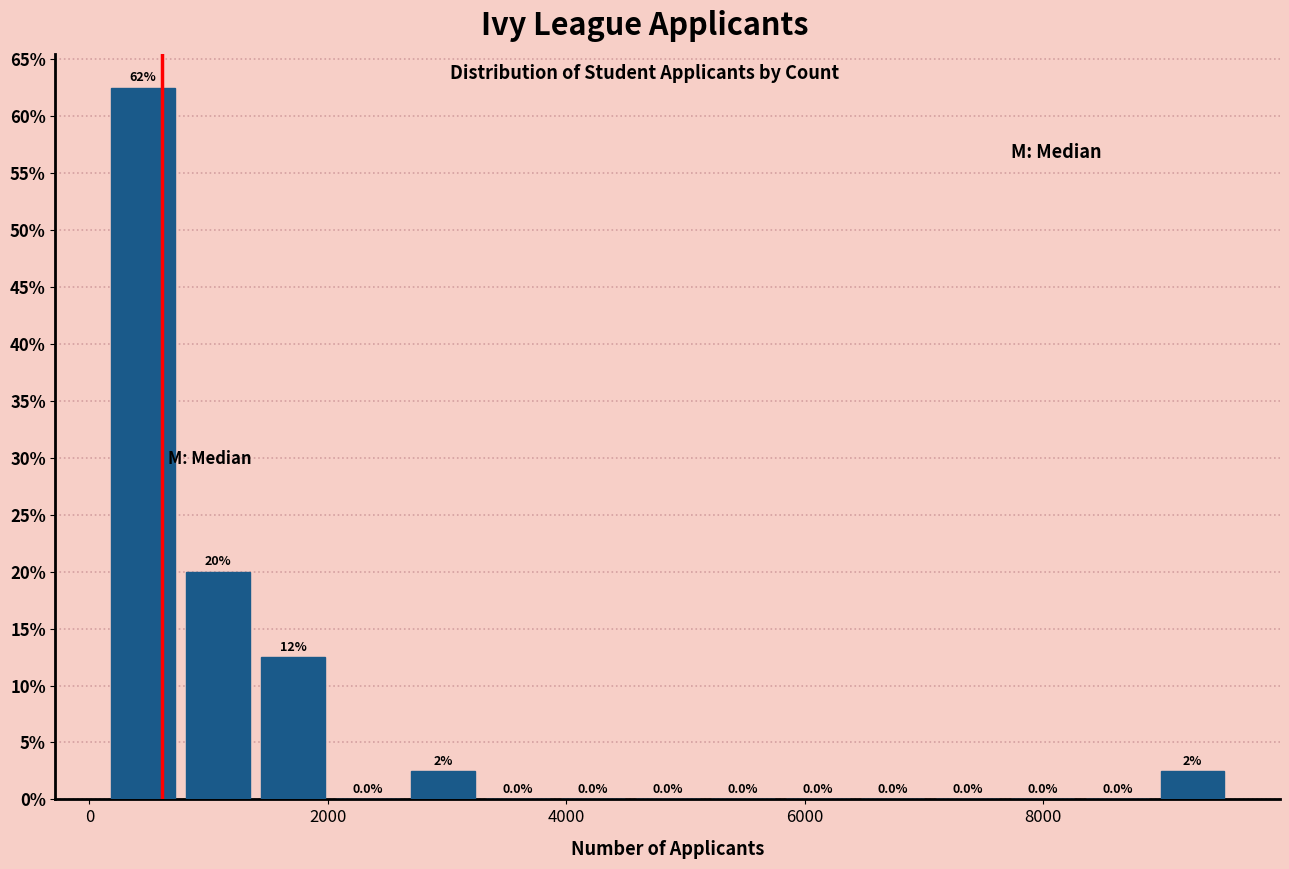

Around what value on the x-axis is the tallest bar? Give the approximate position of its centre, as read against the axis.

400